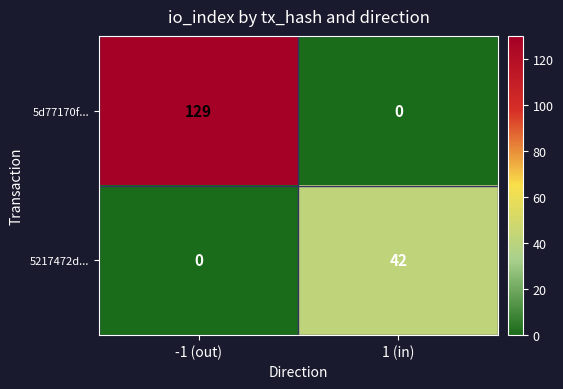

Which category has the lowest value in the 5217472d... series?

-1 (out)